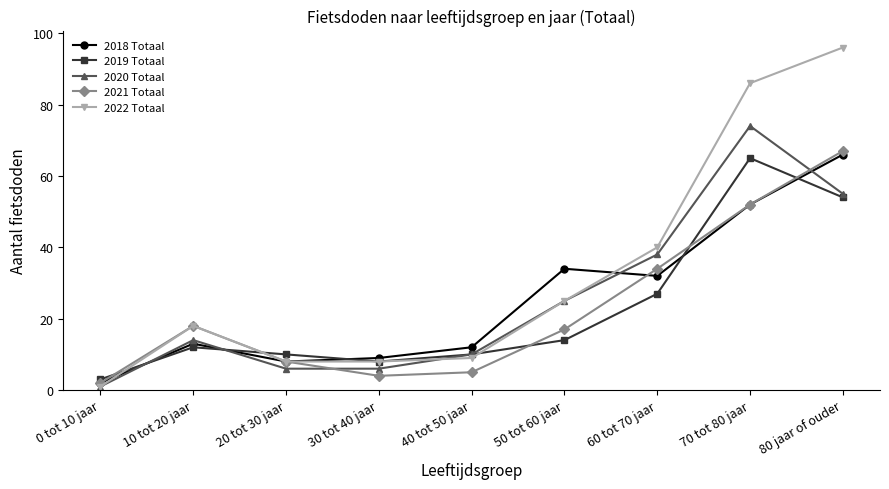

Which series has the largest total across all categories?

2022 Totaal